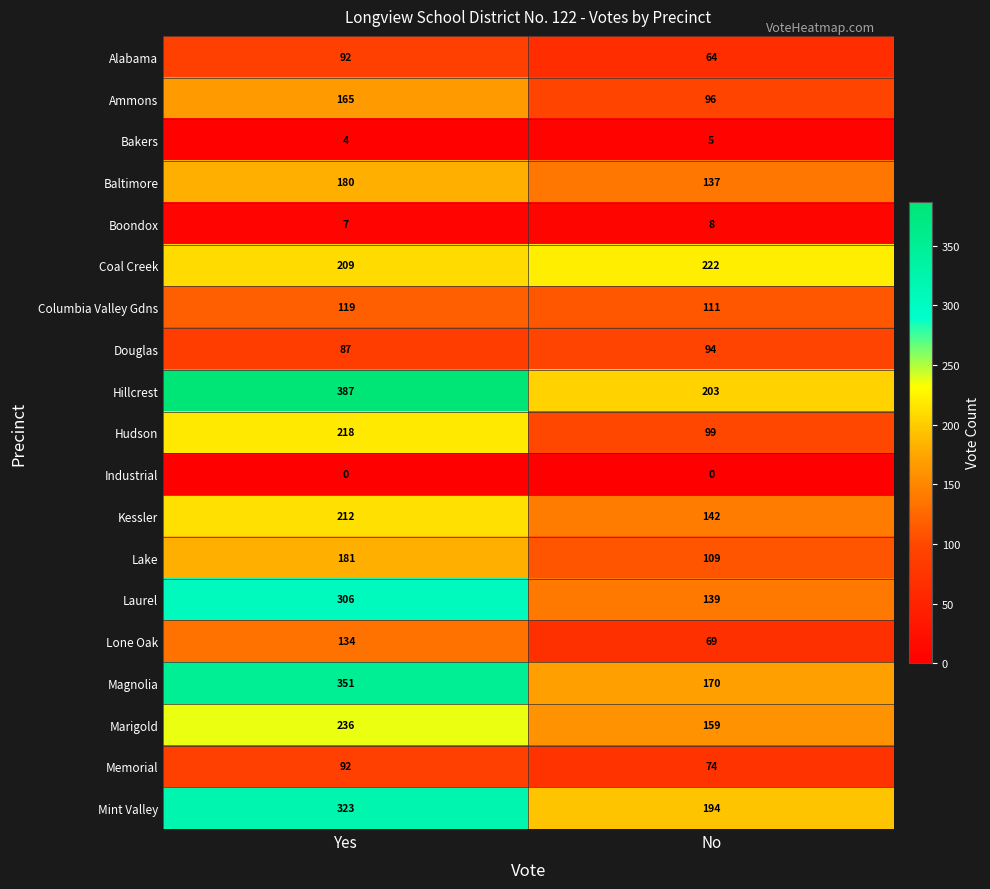

What is the difference between the Lake values at Yes and No?

72